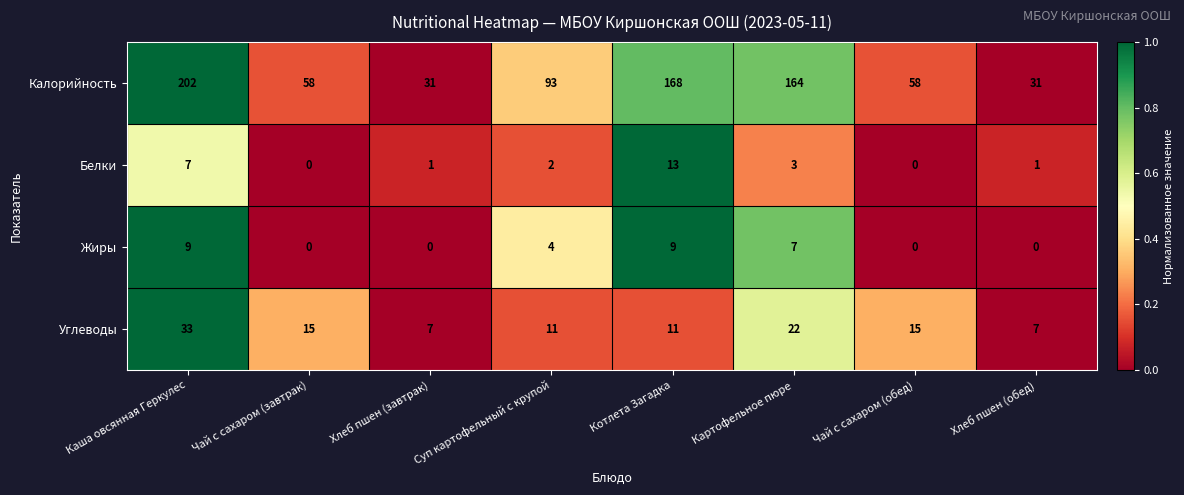

How many series are shown in this chart?

4